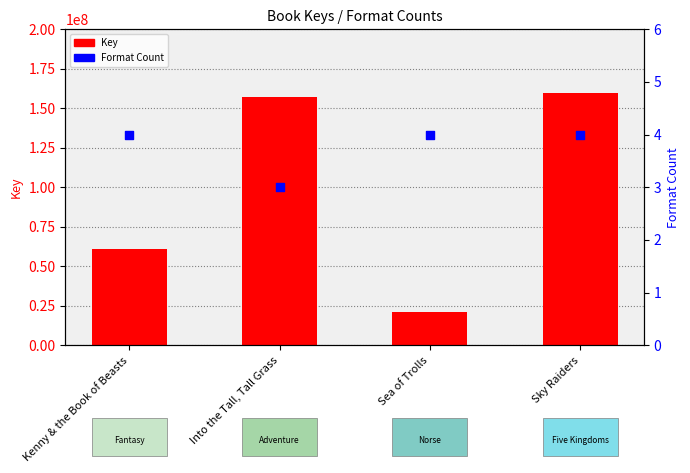

Which series contains the lowest Y value?

Format Count